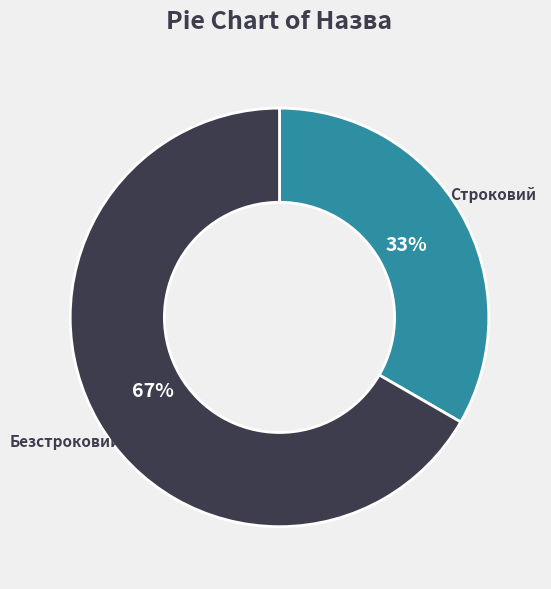

How many segments does this pie chart have?

2